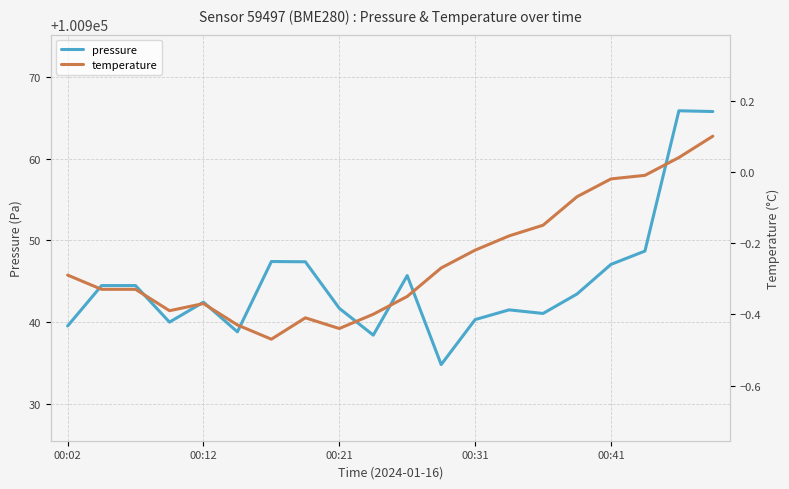

What is the average value of the pressure series?

100944.9